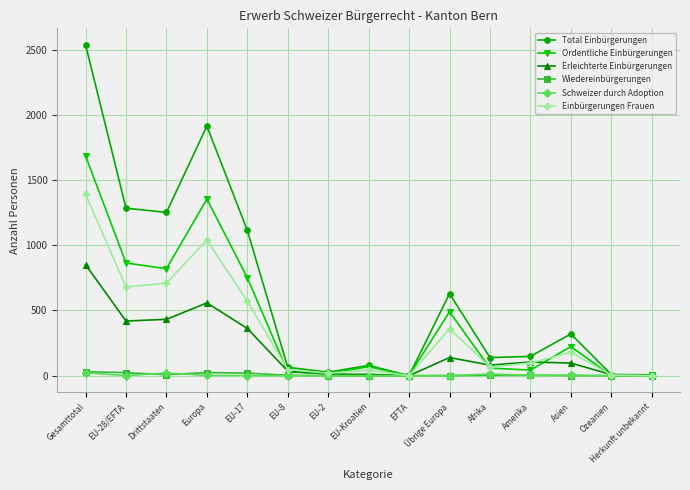

What are all the series names shown in the legend?

Total Einbürgerungen, Ordentliche Einbürgerungen, Erleichterte Einbürgerungen, Wiedereinbürgerungen, Schweizer durch Adoption, Einbürgerungen Frauen